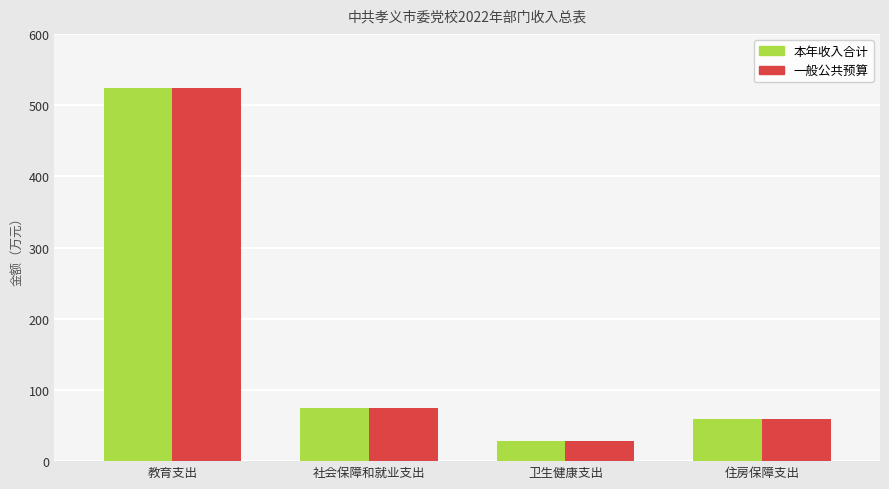

Reading right to left, what are all the values shown in this chart?

本年收入合计: 住房保障支出=59.2	卫生健康支出=28.7	社会保障和就业支出=75.2	教育支出=524.2
一般公共预算: 住房保障支出=59.2	卫生健康支出=28.7	社会保障和就业支出=75.2	教育支出=524.2